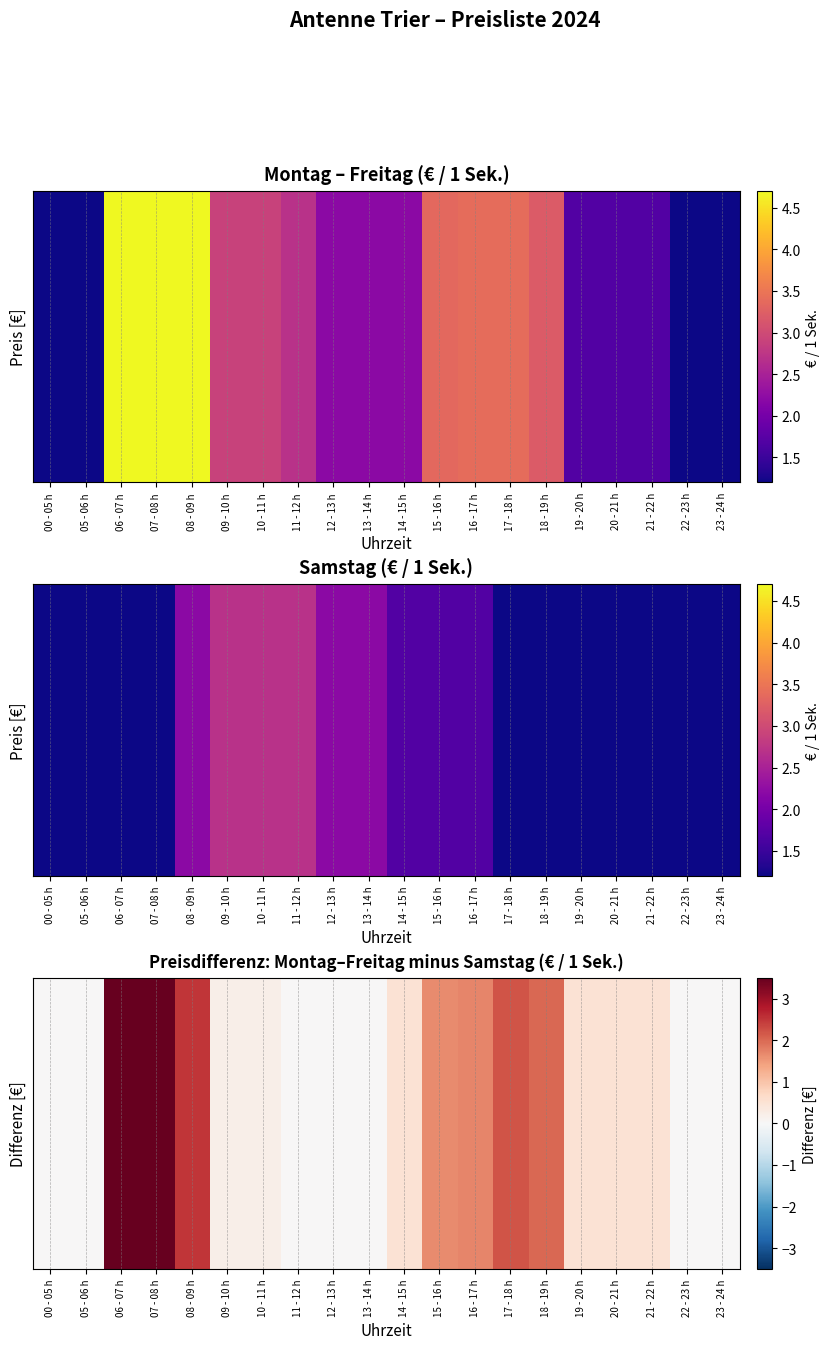

Reading left to right, extract all data points from this chart.

0.0	0.0	3.5	3.5	2.5	0.2	0.2	0.0	0.0	0.0	0.5	1.7	1.7	2.2	2.0	0.5	0.5	0.5	0.0	0.0